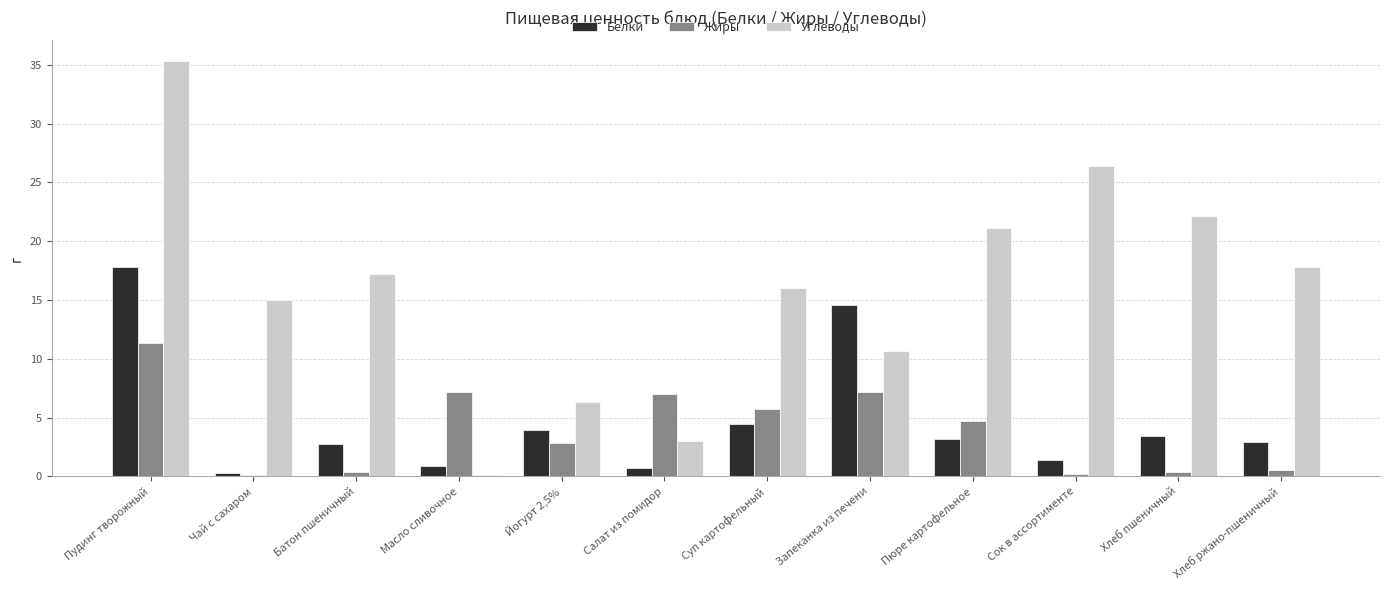

True or false: Белки has a value of 9.6 at Запеканка из печени.

False